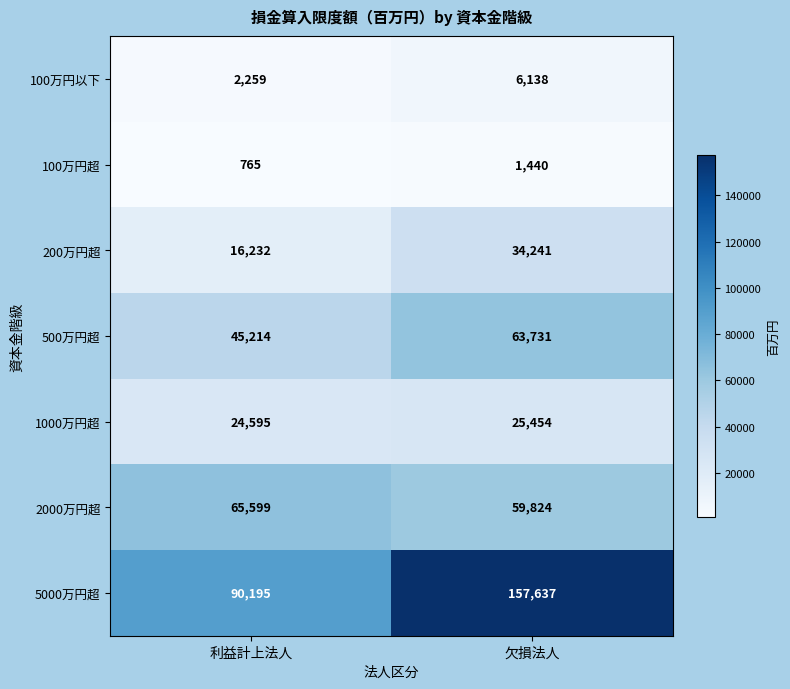

What is the difference between the maximum and minimum values in the 1000万円超 series?

859